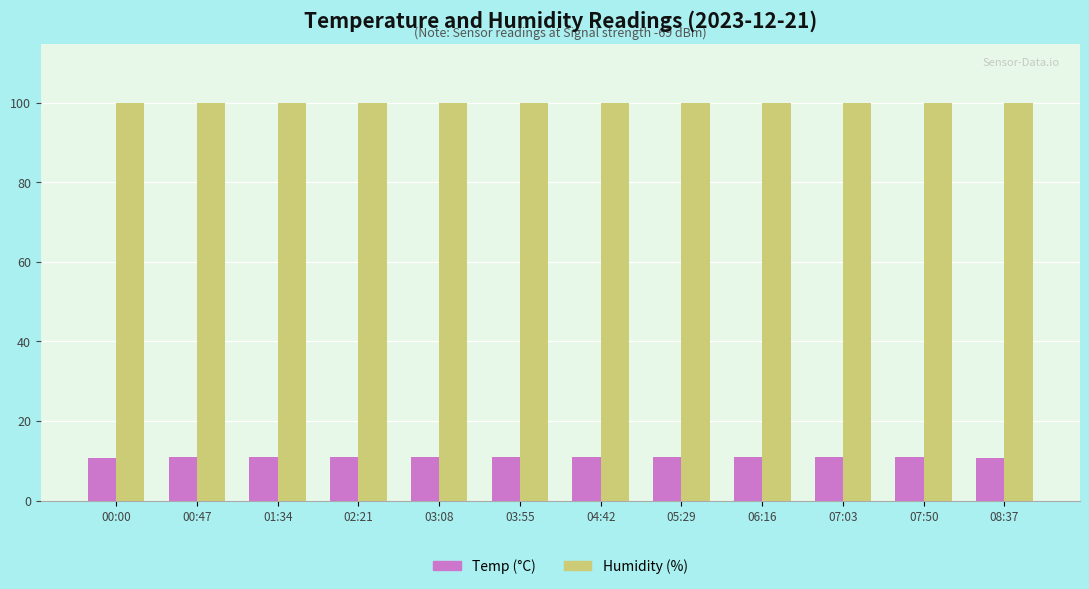

Which series has the largest total across all categories?

Humidity (%)